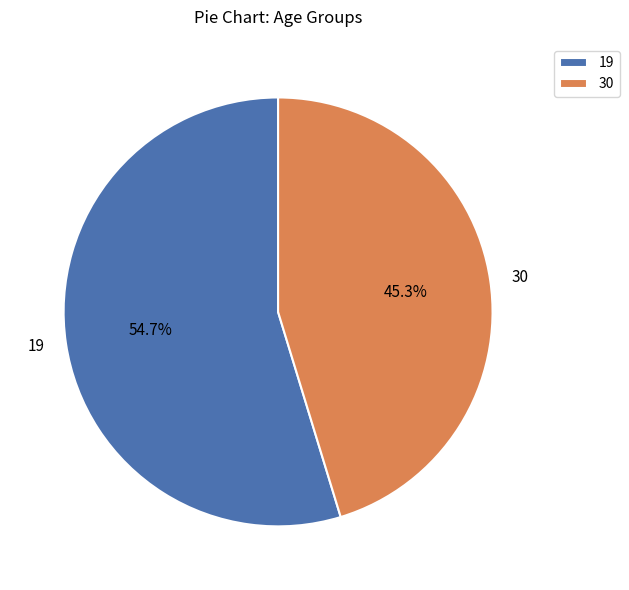

Does 19 account for over 50% of the chart?

Yes